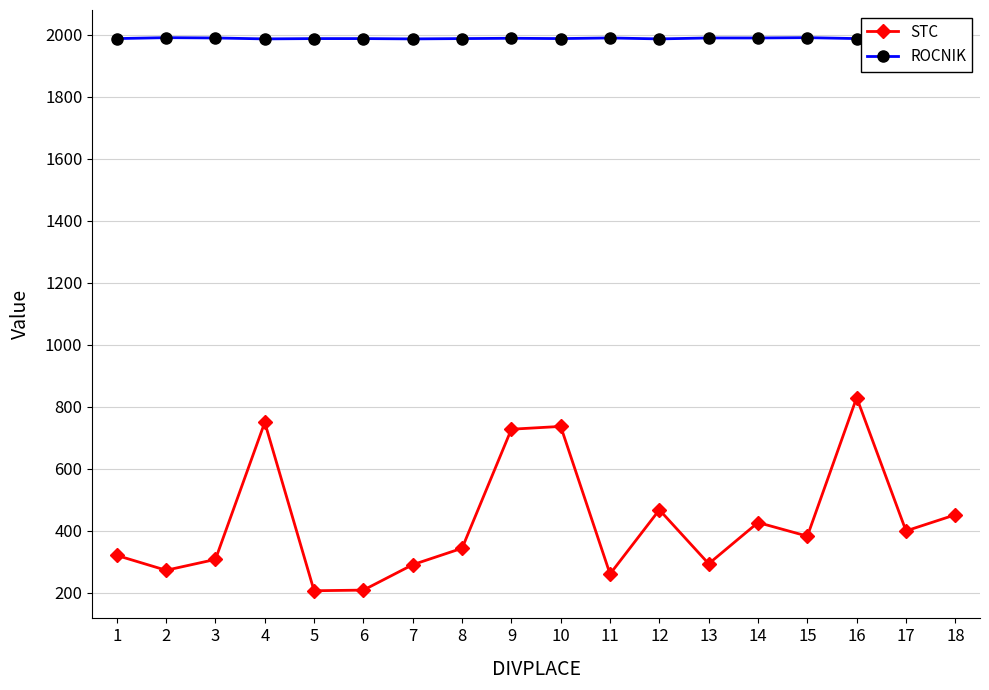

True or false: ROCNIK and STC intersect in this chart.

False